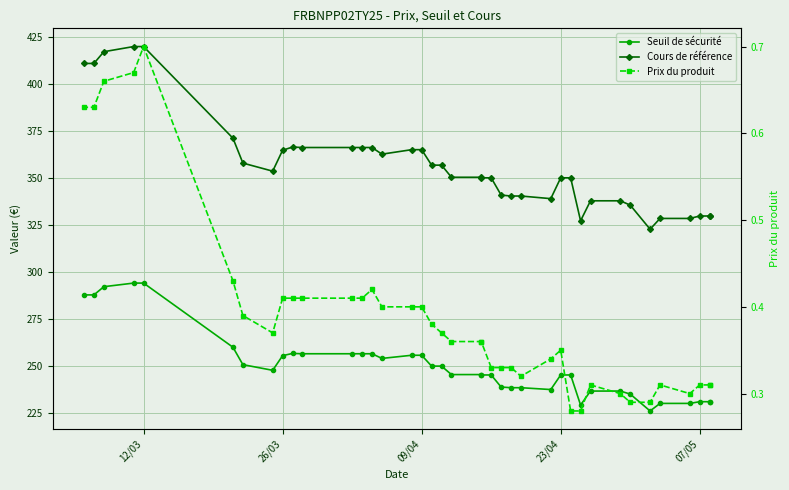

What is the approximate value of Prix du produit at 26/03?

0.4